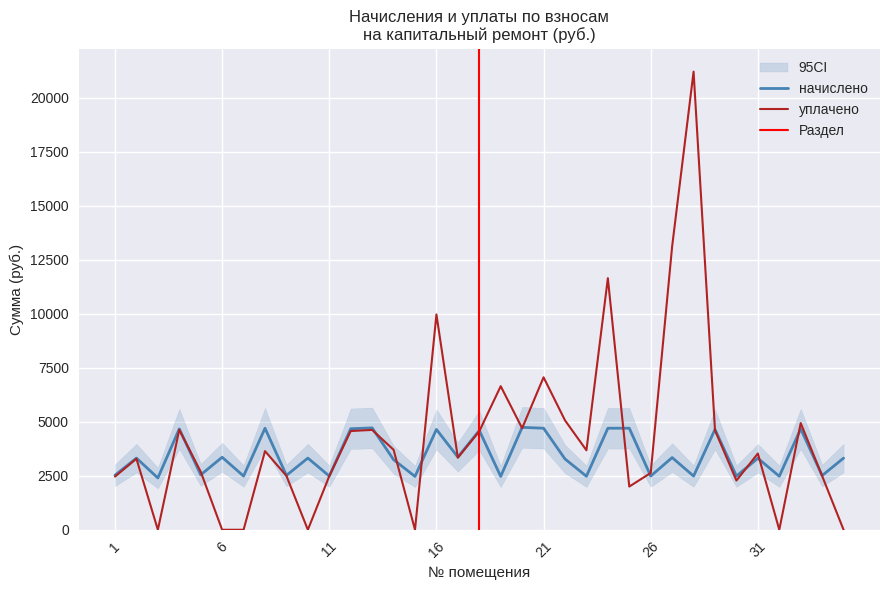

At which label does начислено first exceed 3316?

2